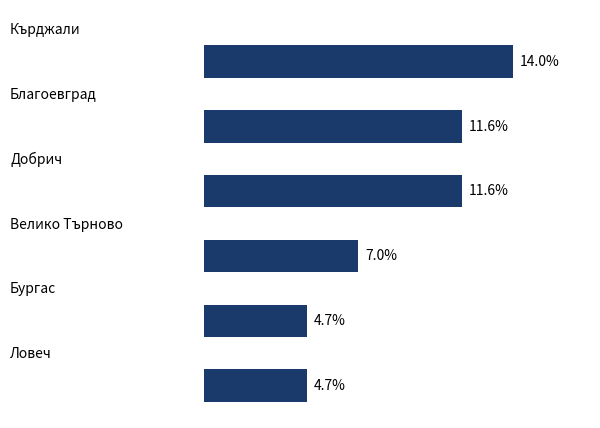

Does the chart contain any negative values?

No